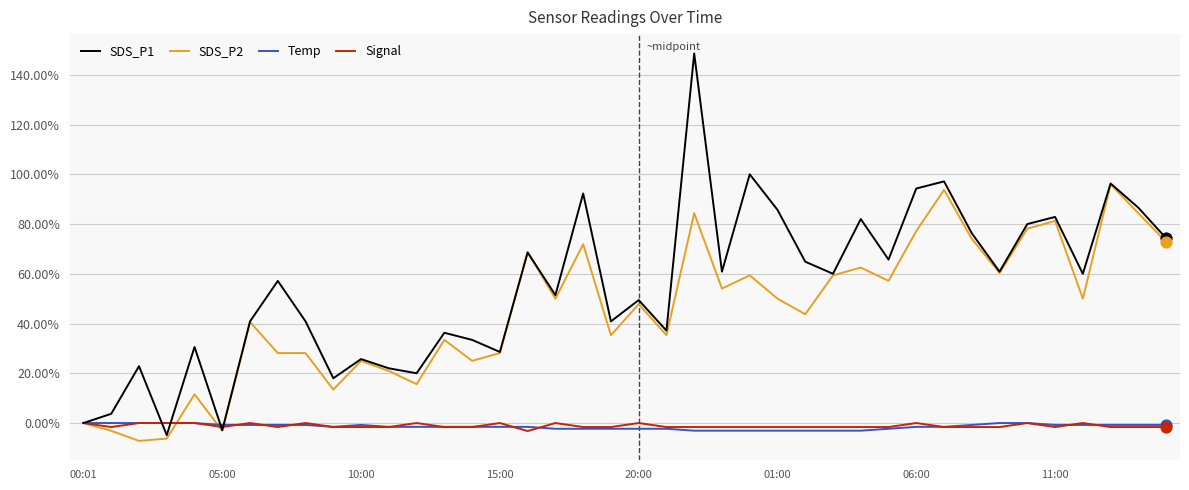

Which series has the largest range (max minus min)?

SDS_P1